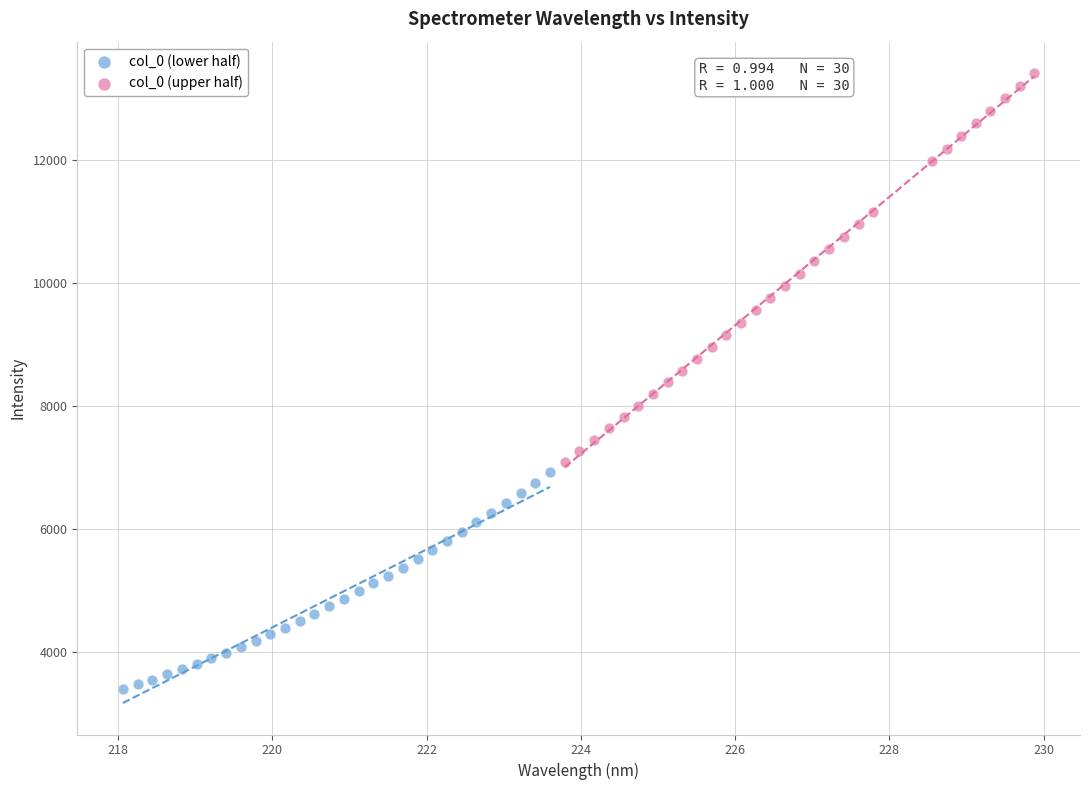

Which series contains the lowest Y value?

col_0 (lower half)